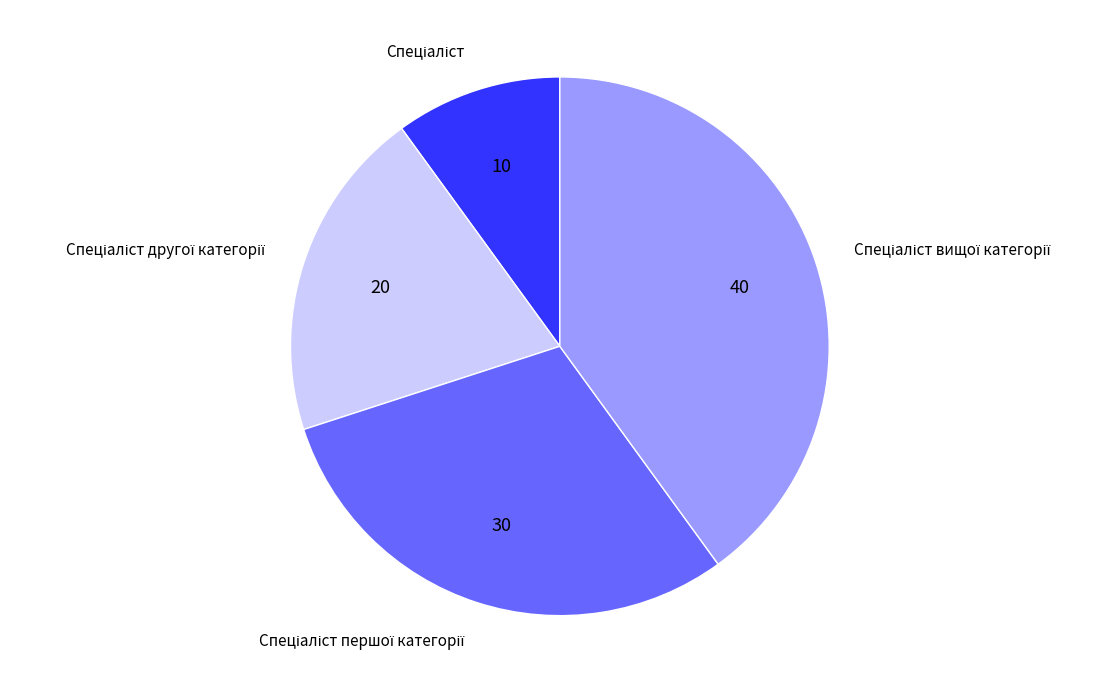

Is there any slice that represents more than half of the pie?

No